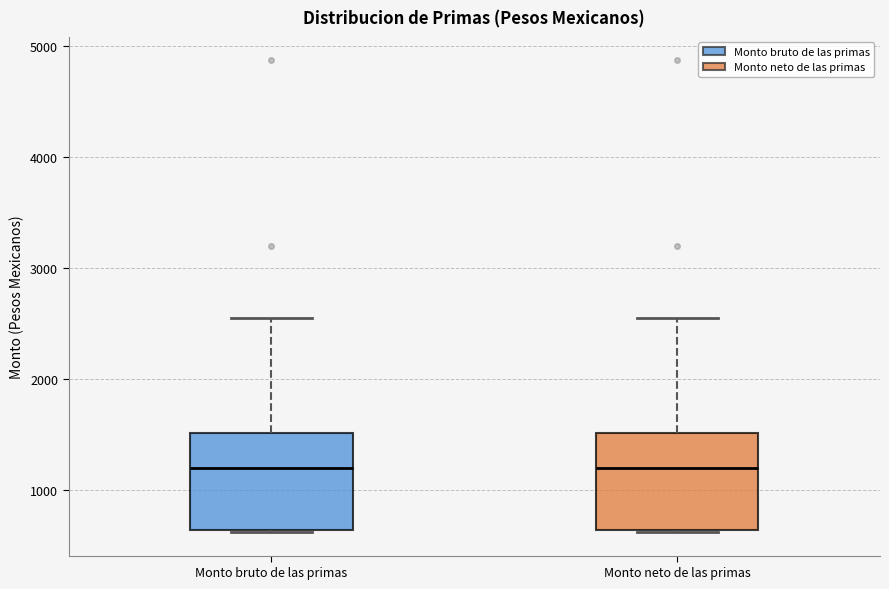

Where is the upper edge of the box for Monto bruto de las primas on the y-axis? The values are not printed on the chart, so give them approximately, as read against the axis.

1500